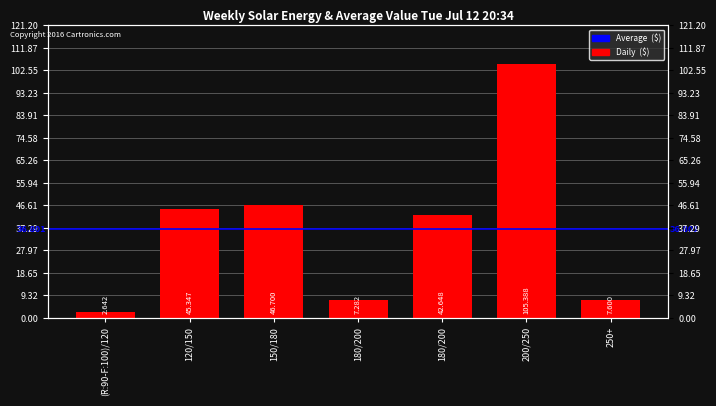

What is the label of the 2nd bar from the left?

120/150